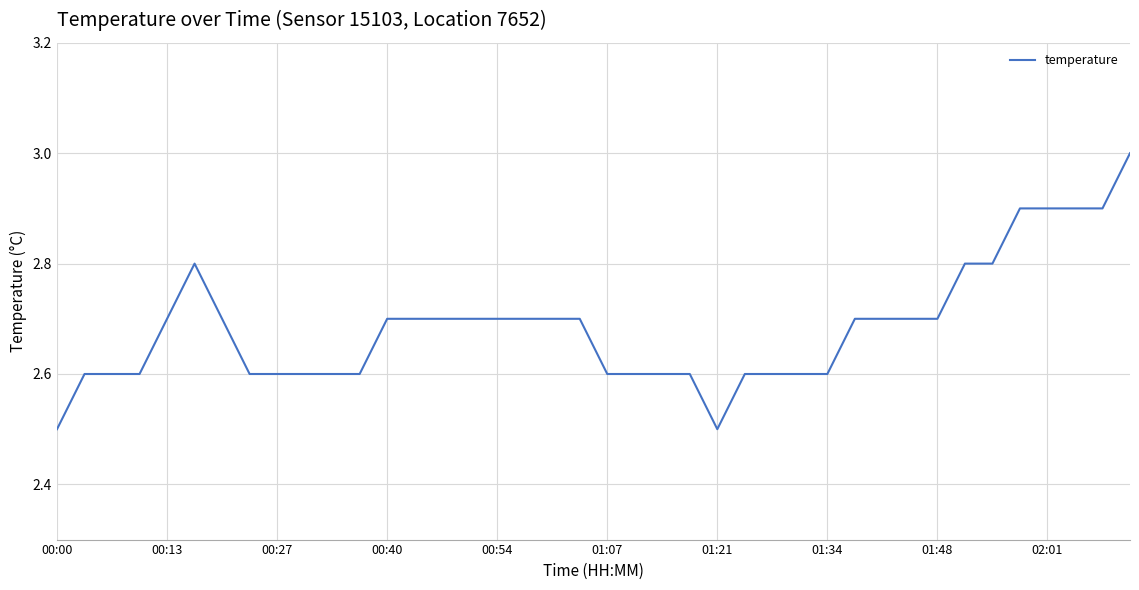

What is the difference between the maximum and minimum values?

0.5